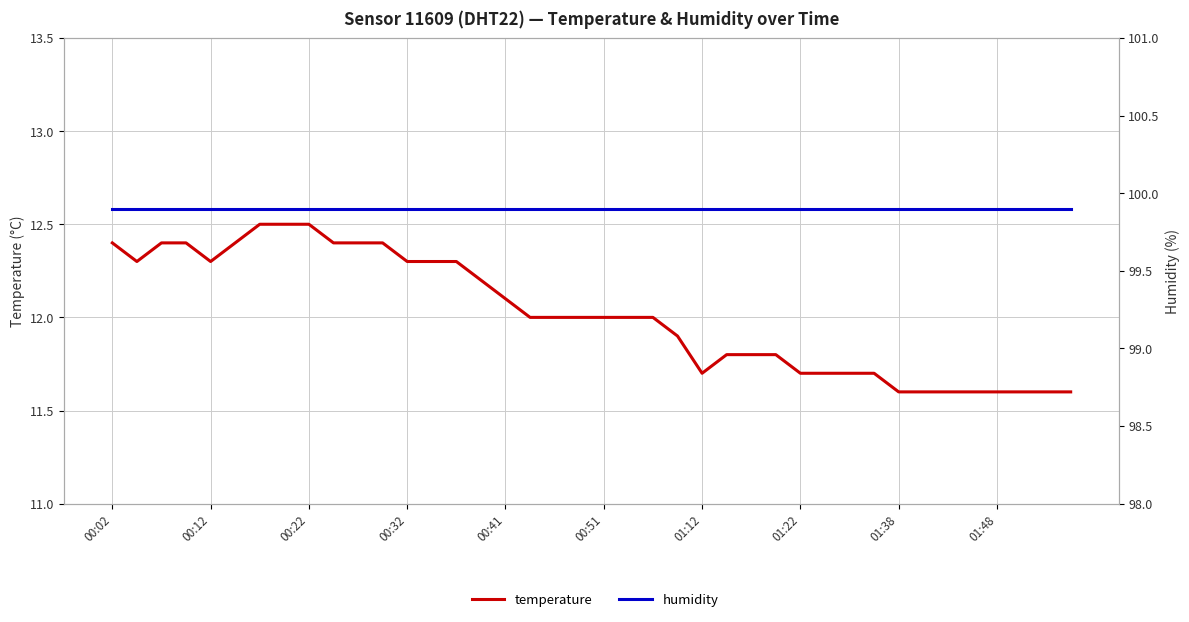

What is the maximum value shown in the chart?

99.9